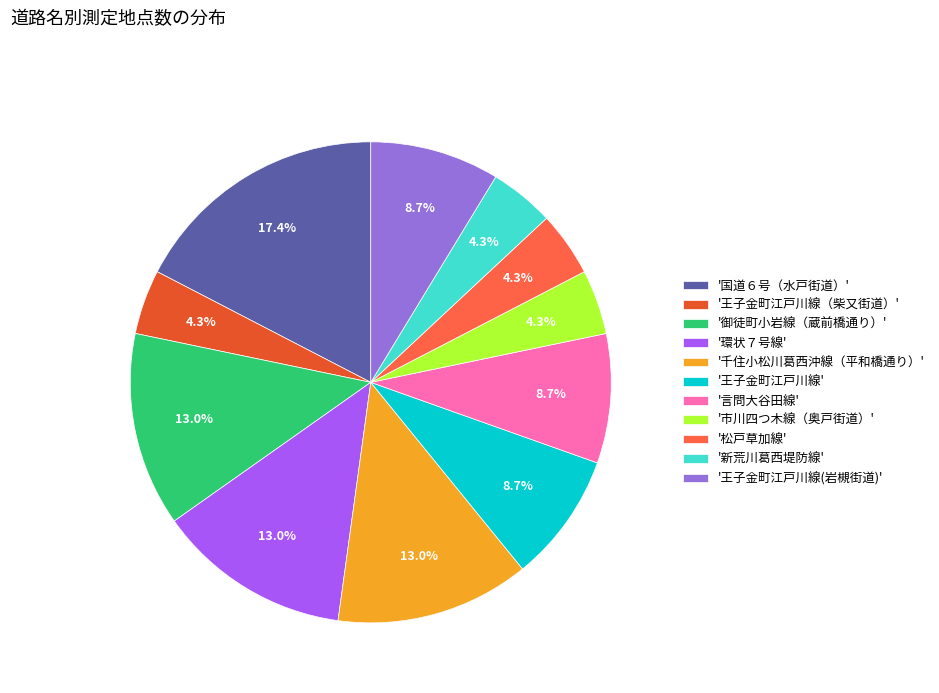

Is there any slice that represents more than half of the pie?

No